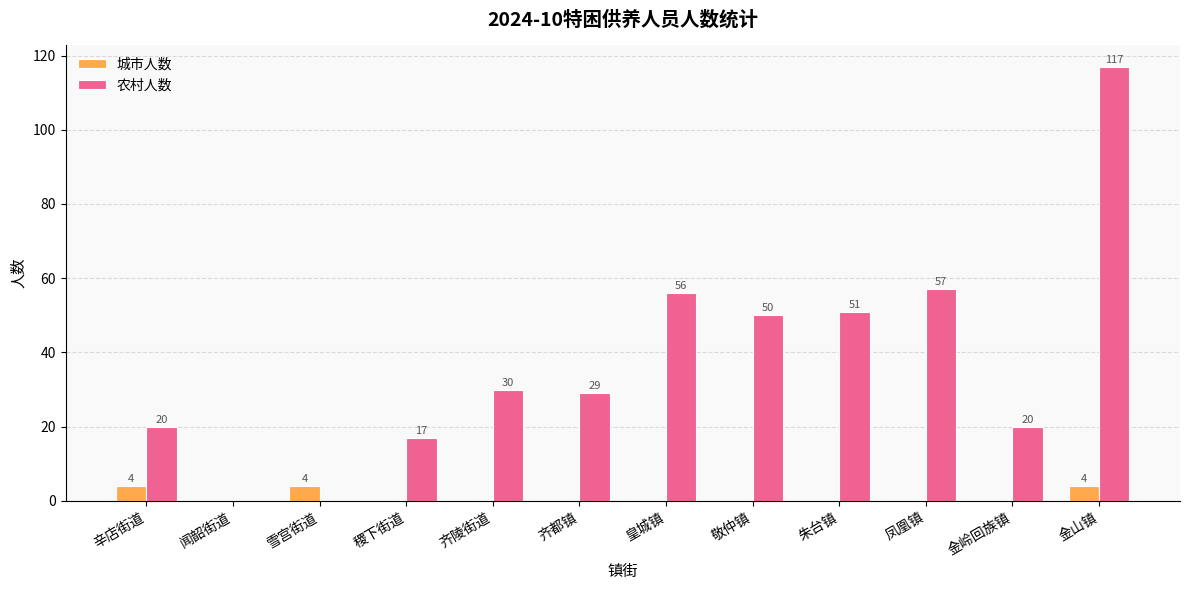

The 农村人数 series shows 0 at 闻韶街道. True or false?

True